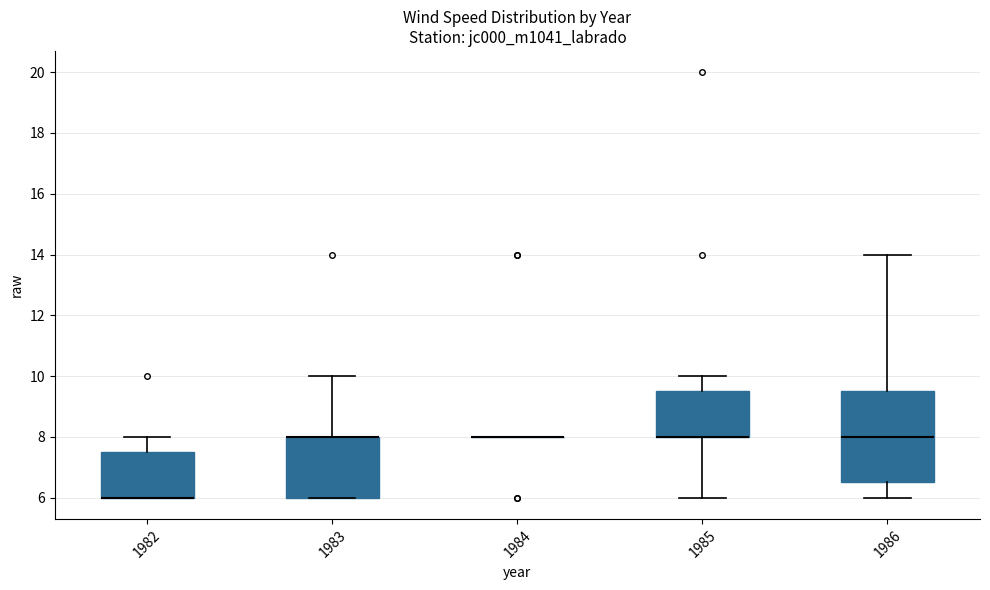

Comparing the boxes themselves (not the whiskers), which one is the tallest?

1986